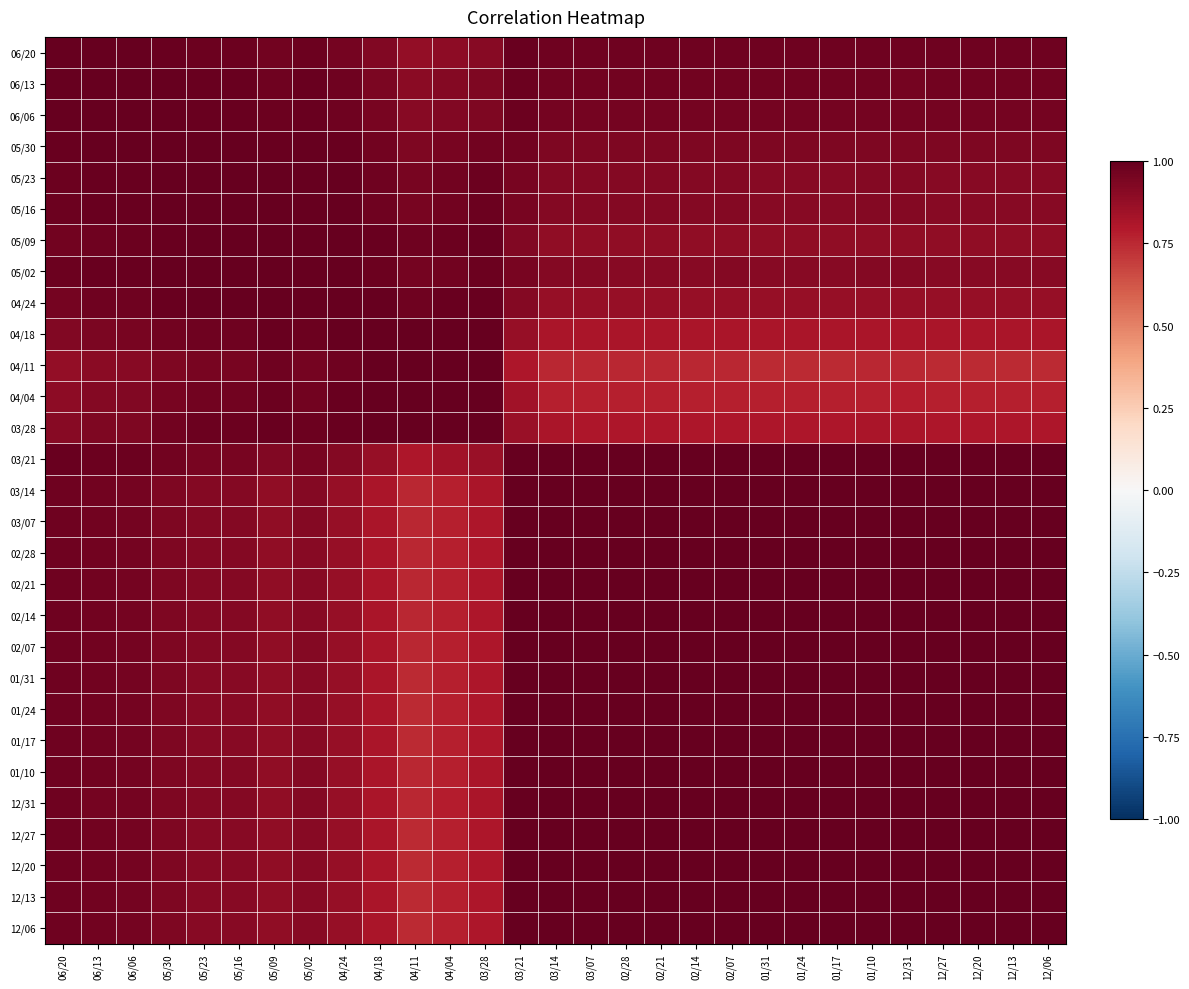

What is the difference between the highest and lowest values at 05/23?

0.1